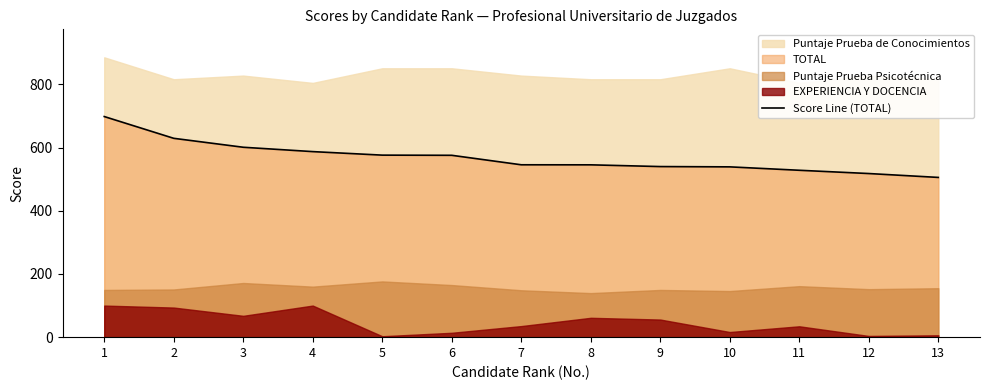

What is the average value?

568.6